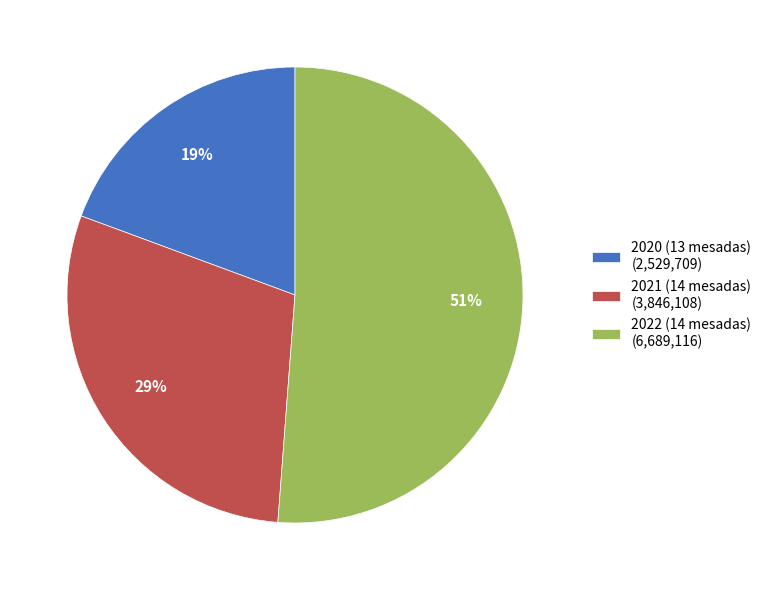

How many segments does this pie chart have?

3